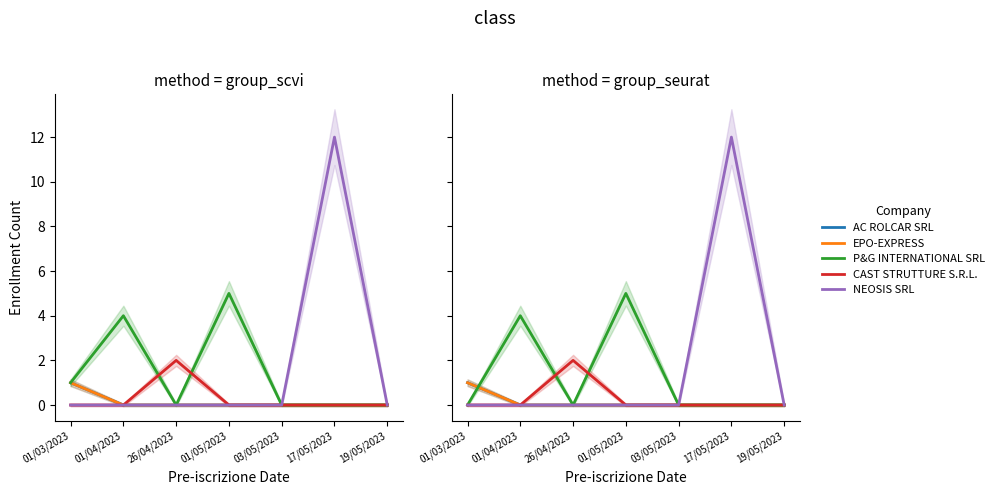

How many values in EPO-EXPRESS are above zero?

1